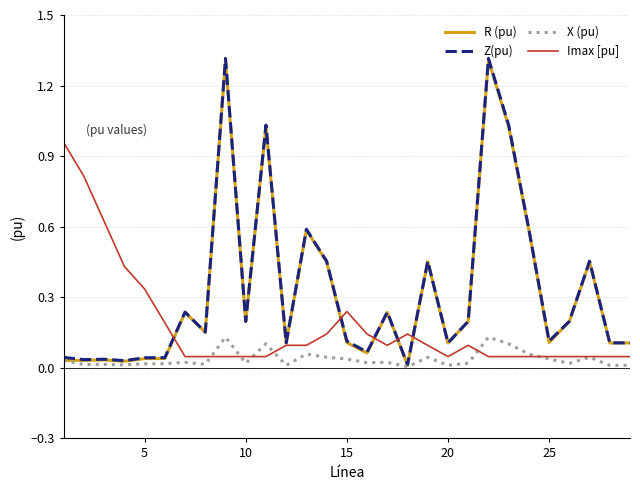

Which series has the widest spread of values?

Z(pu)